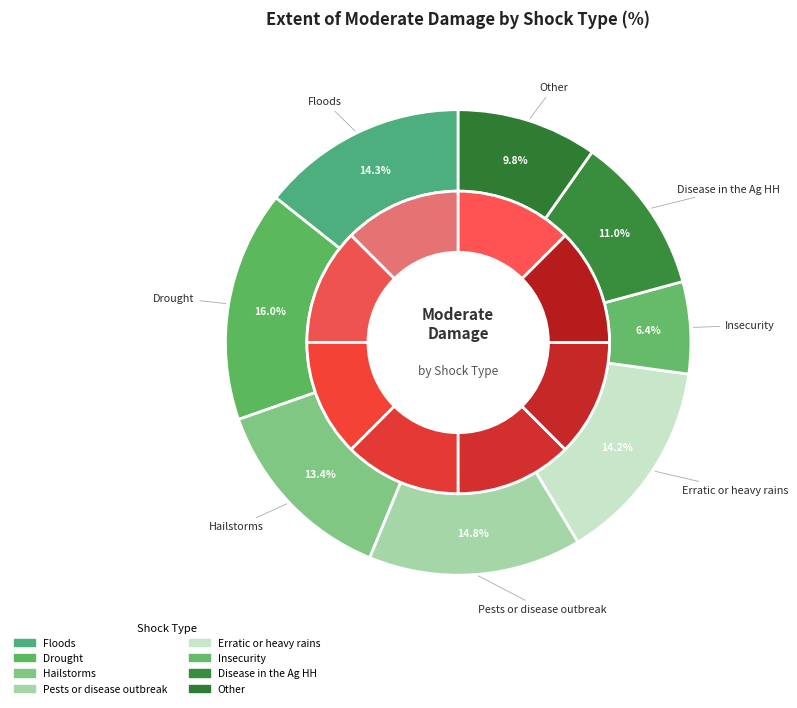

To the nearest percent, what is the difference between the largest and smallest slice percentages?

10%